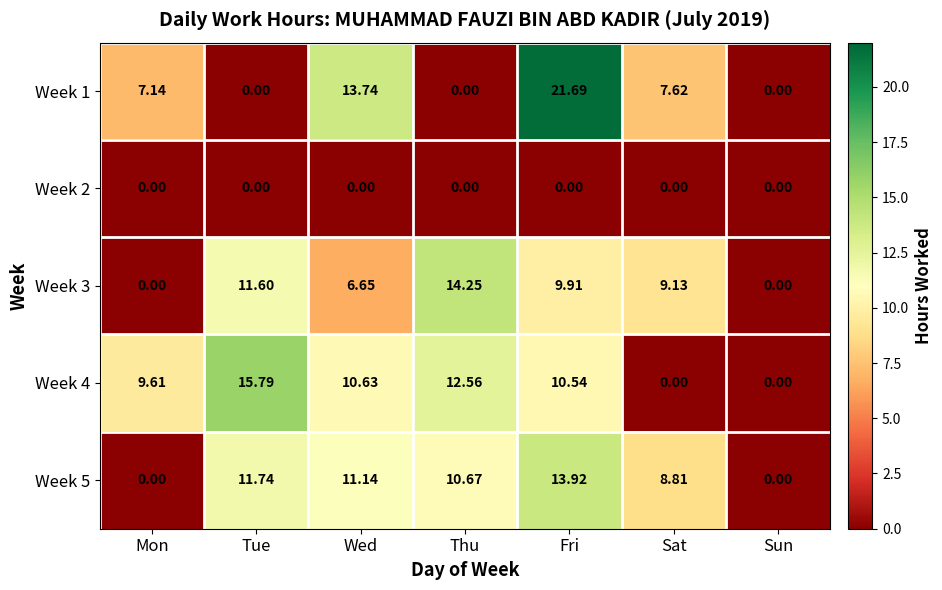

At which category does the chart reach its peak across all series?

Fri